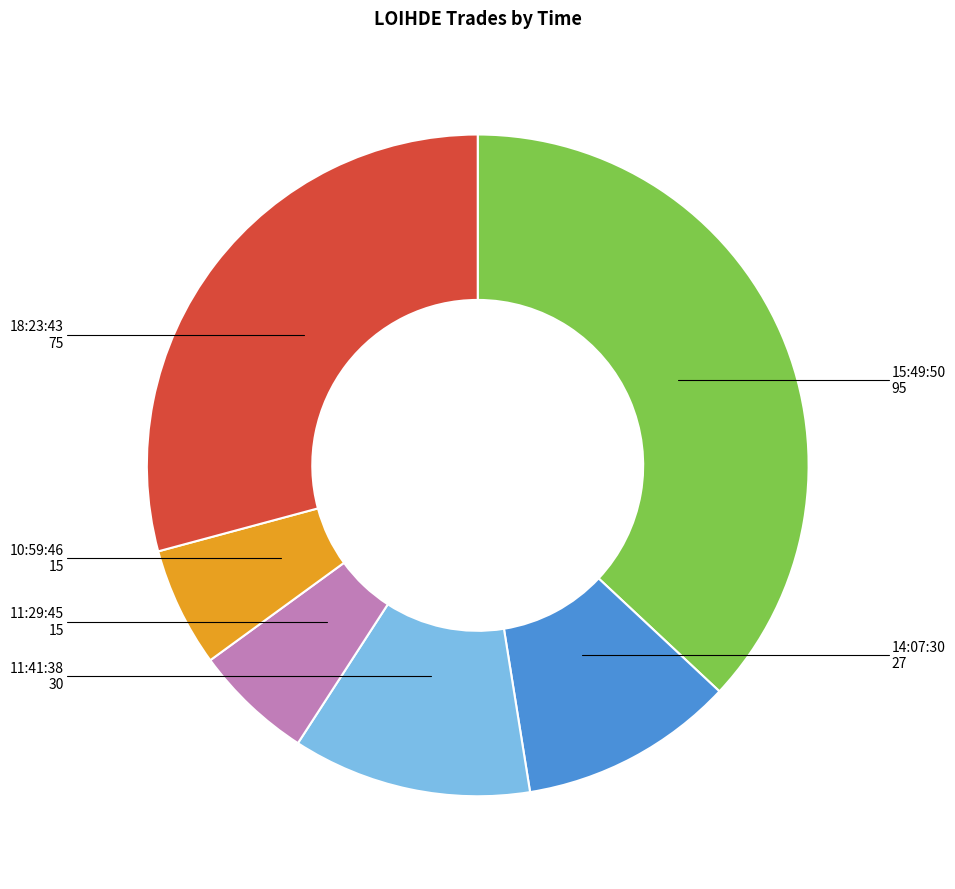

Does any single category account for the majority?

No